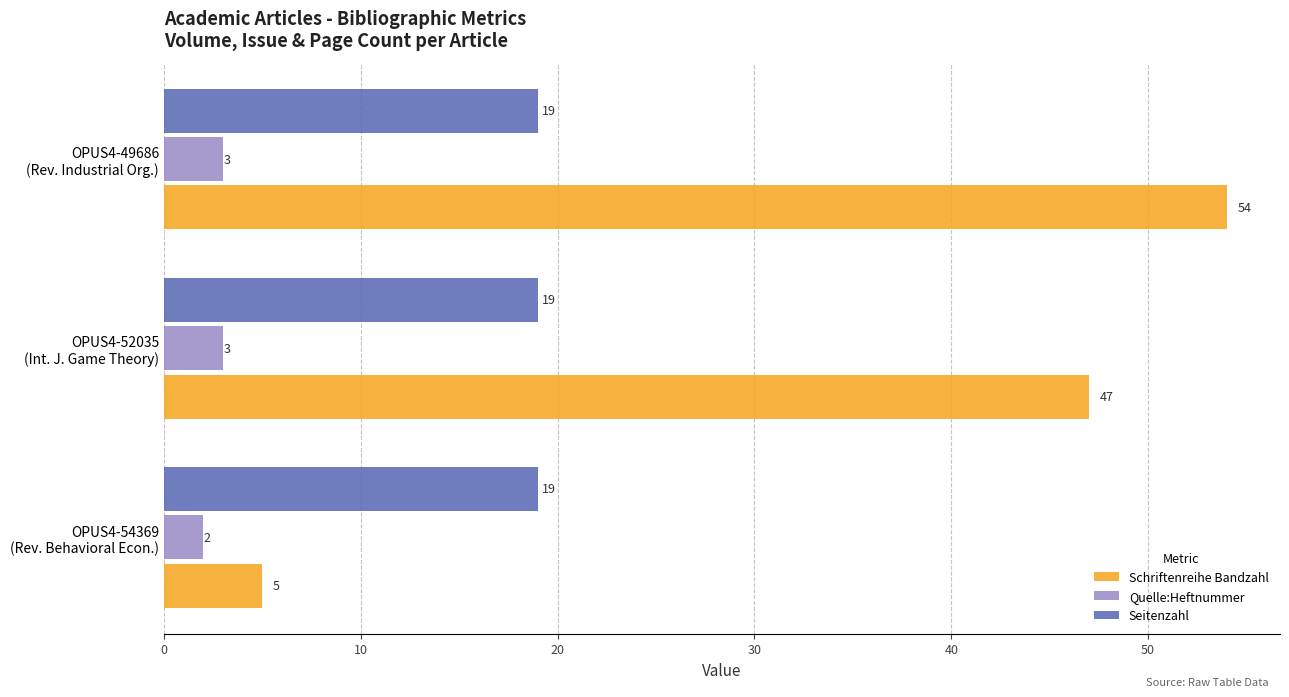

What is the sum of all Seitenzahl values?

57